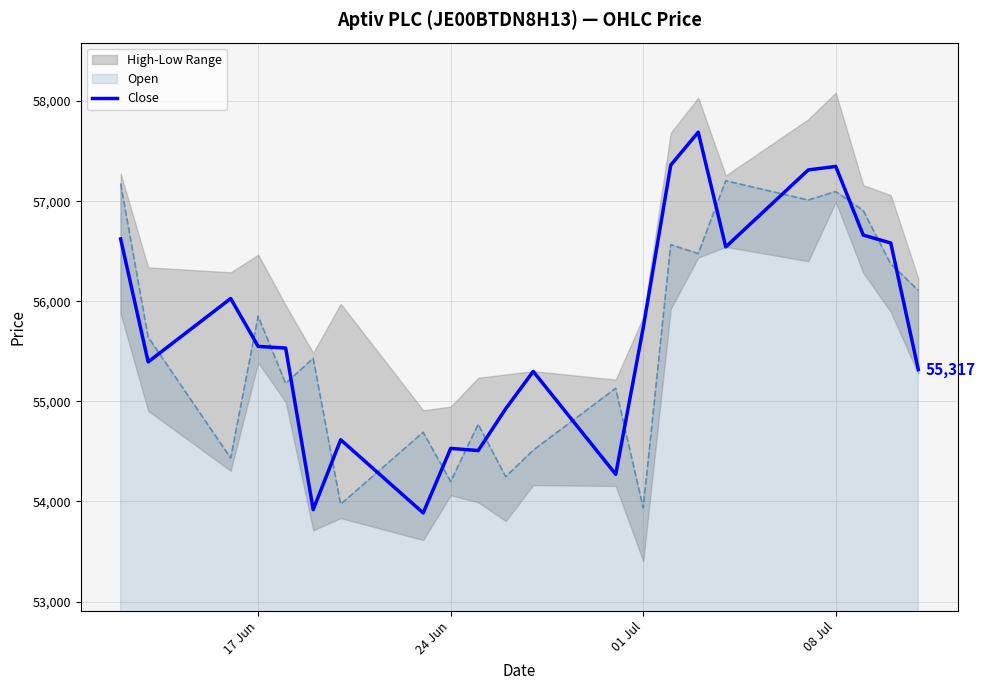

How many times do Close and Open cross each other?

16